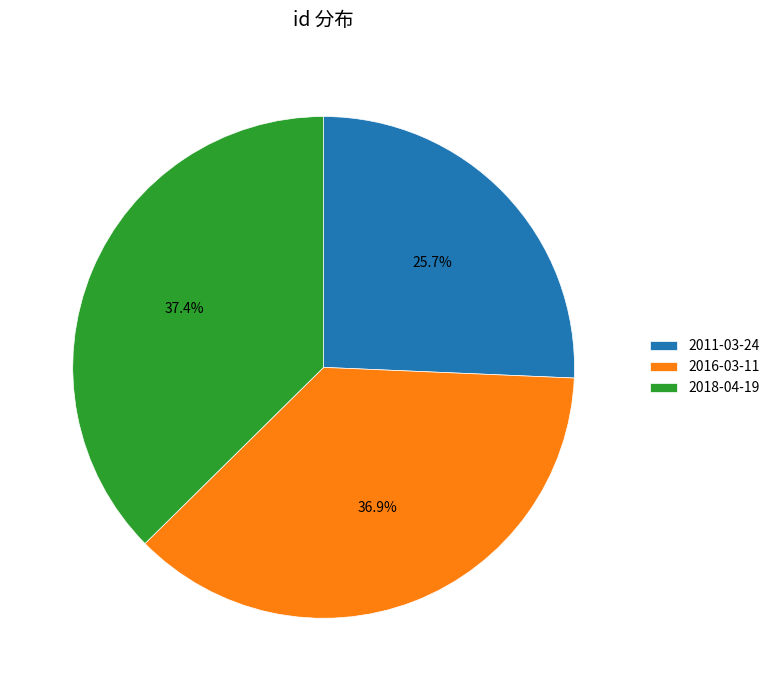

Which category has the smallest portion of the pie?

2011-03-24